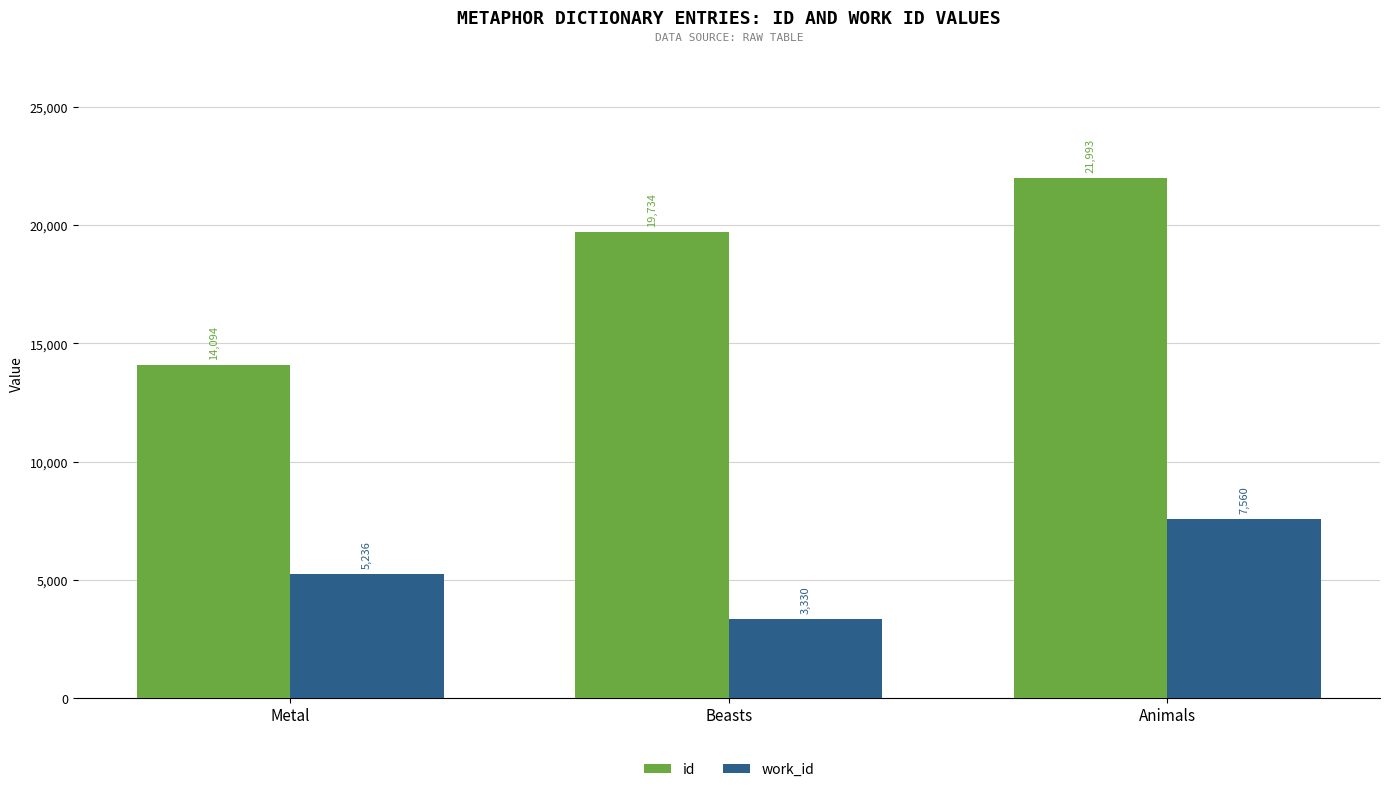

Which series changed the most between Metal and Beasts?

id